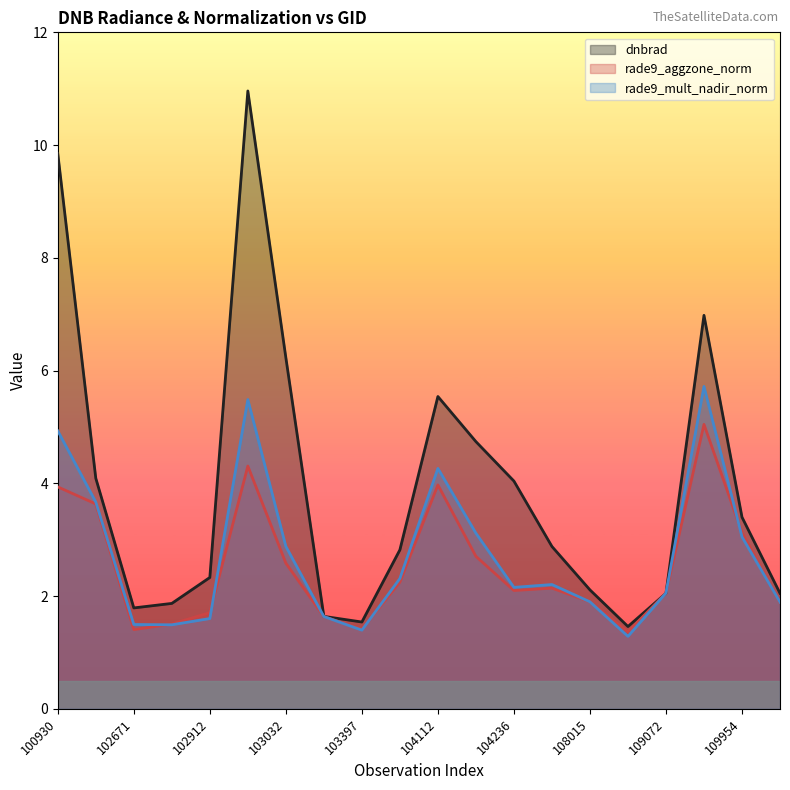

Reading right to left, list all the values displayed in this chart.

dnbrad: 2.0	3.4	7.0	2.0	1.5	2.1	2.9	4.0	4.7	5.5	2.8	1.5	1.6	6.2	11.0	2.3	1.9	1.8	4.1	9.8
rade9_aggzone_norm: 1.9	3.1	5.0	2.1	1.4	1.9	2.1	2.1	2.7	4.0	2.2	1.4	1.6	2.6	4.3	1.7	1.5	1.4	3.6	3.9
rade9_mult_nadir_norm: 1.9	3.0	5.7	2.1	1.3	1.9	2.2	2.2	3.1	4.3	2.3	1.4	1.6	2.9	5.5	1.6	1.5	1.5	3.7	4.9